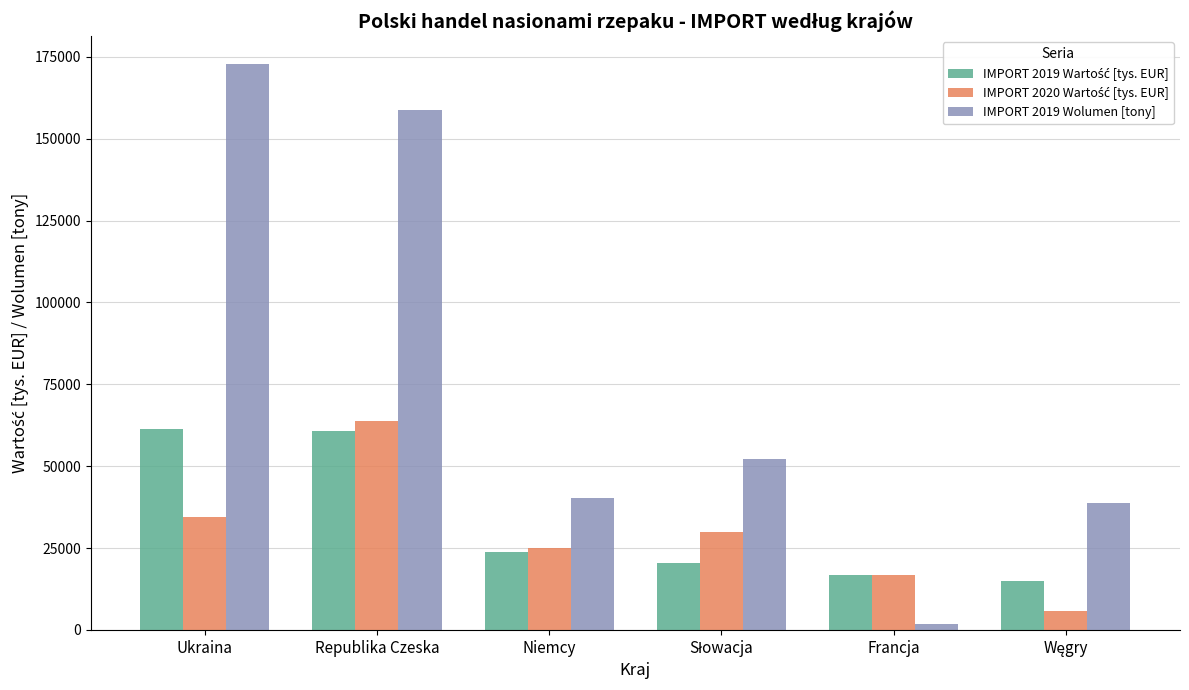

At which label does IMPORT 2019 Wolumen [tony] reach its peak?

Ukraina